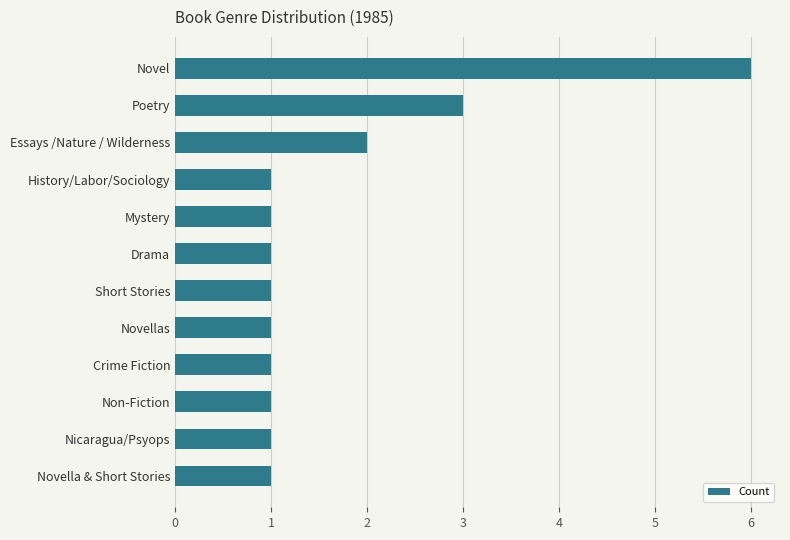

What is the greatest value displayed?

6